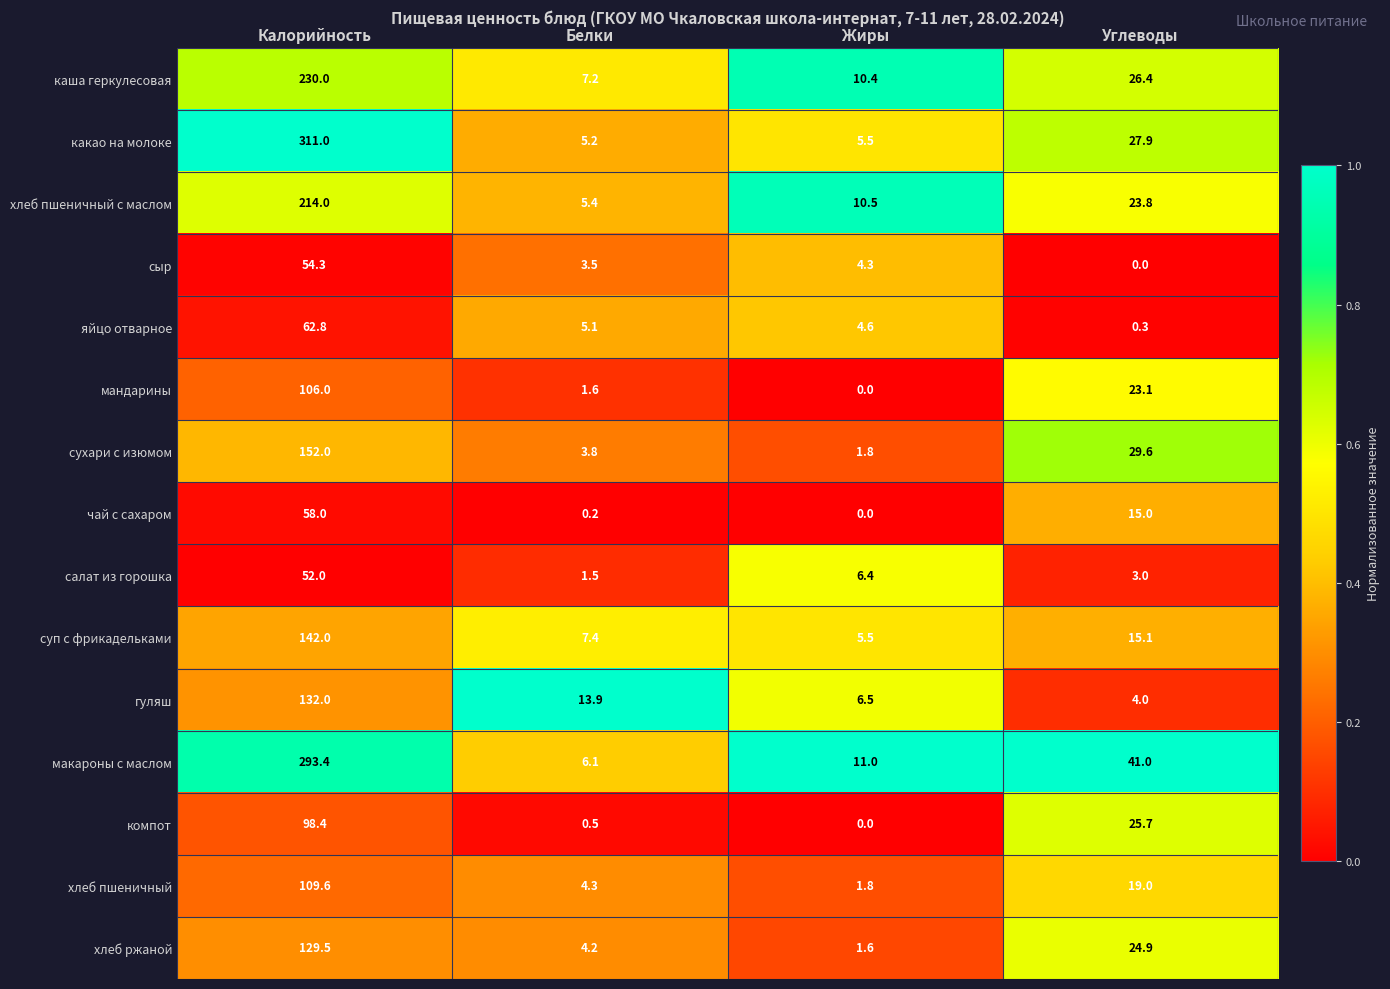

Is it true that салат из горошка equals 1.5 at Белки?

True